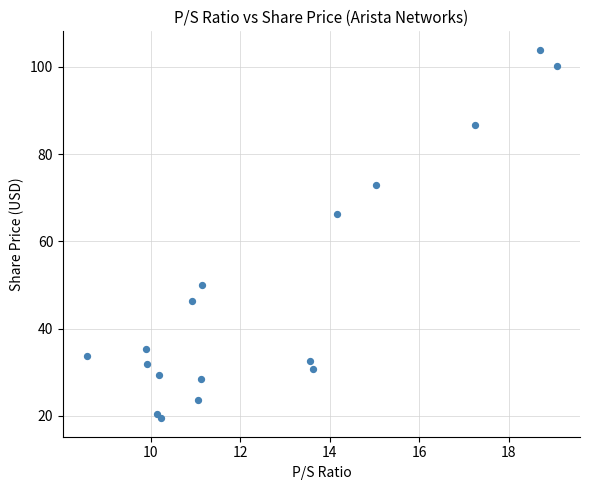

What is the range of X values (max minus min)?

10.5